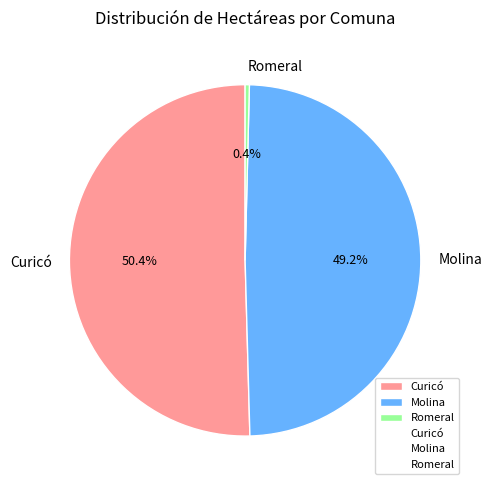

How many segments does this pie chart have?

3